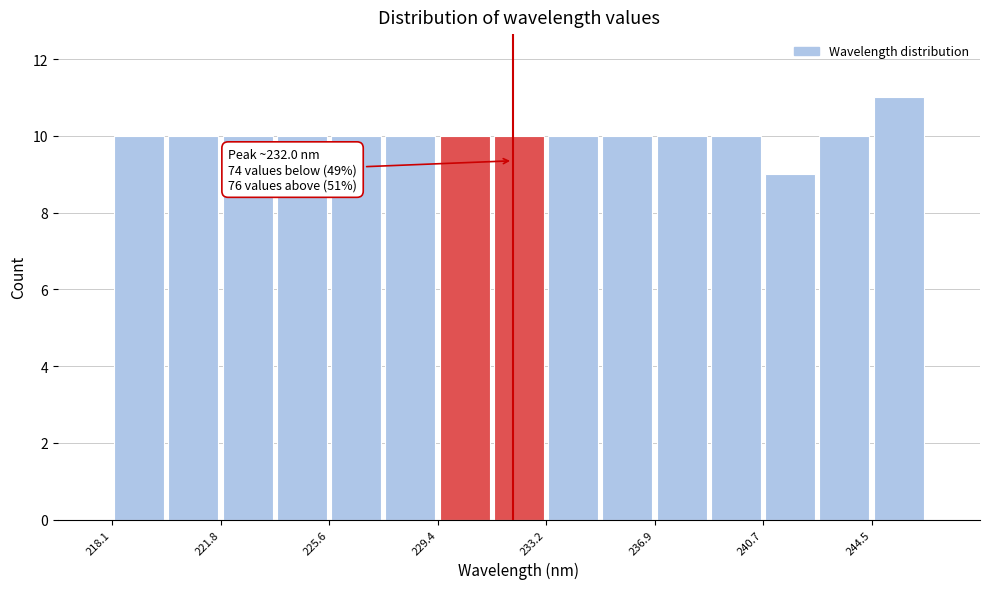

Read against the x-axis, roughly where is the centre of the tallest bar?

245.5